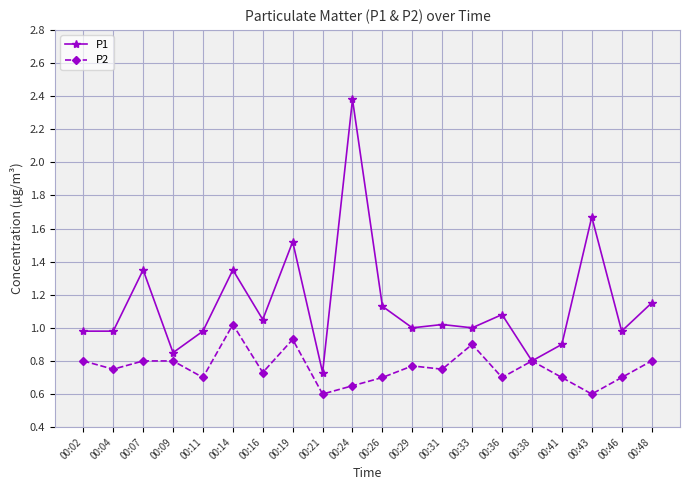

What is the maximum value shown in the chart?

2.4